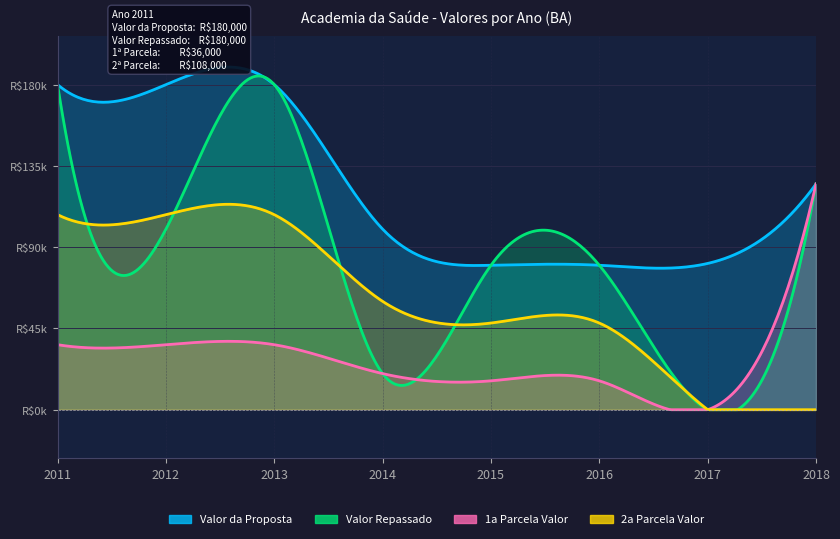

List the labels in order of Valor Repassado value, largest first.

2011, 2013, 2018, 2012, 2015, 2016, 2014, 2017